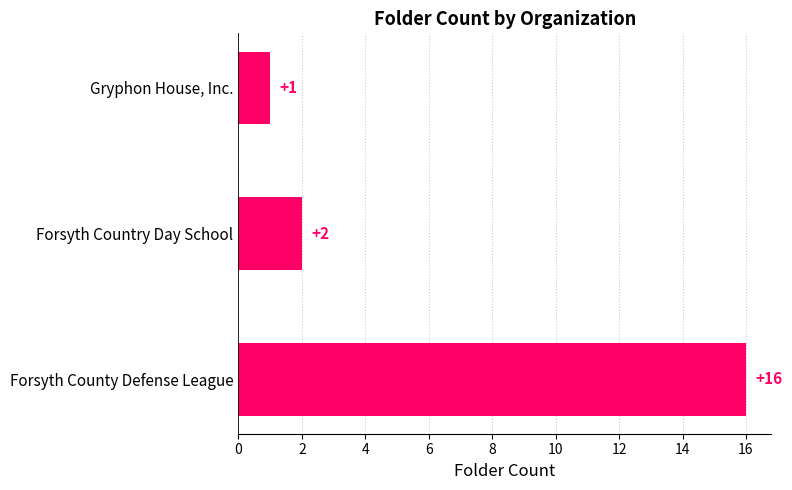

Is it true that the value at Forsyth Country Day School is 1?

False